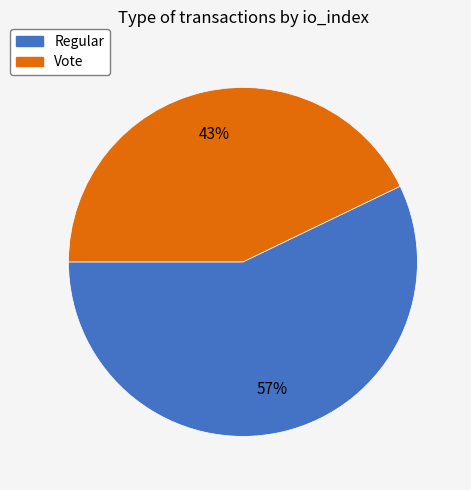

Rank the categories by value from lowest to highest.

Vote, Regular